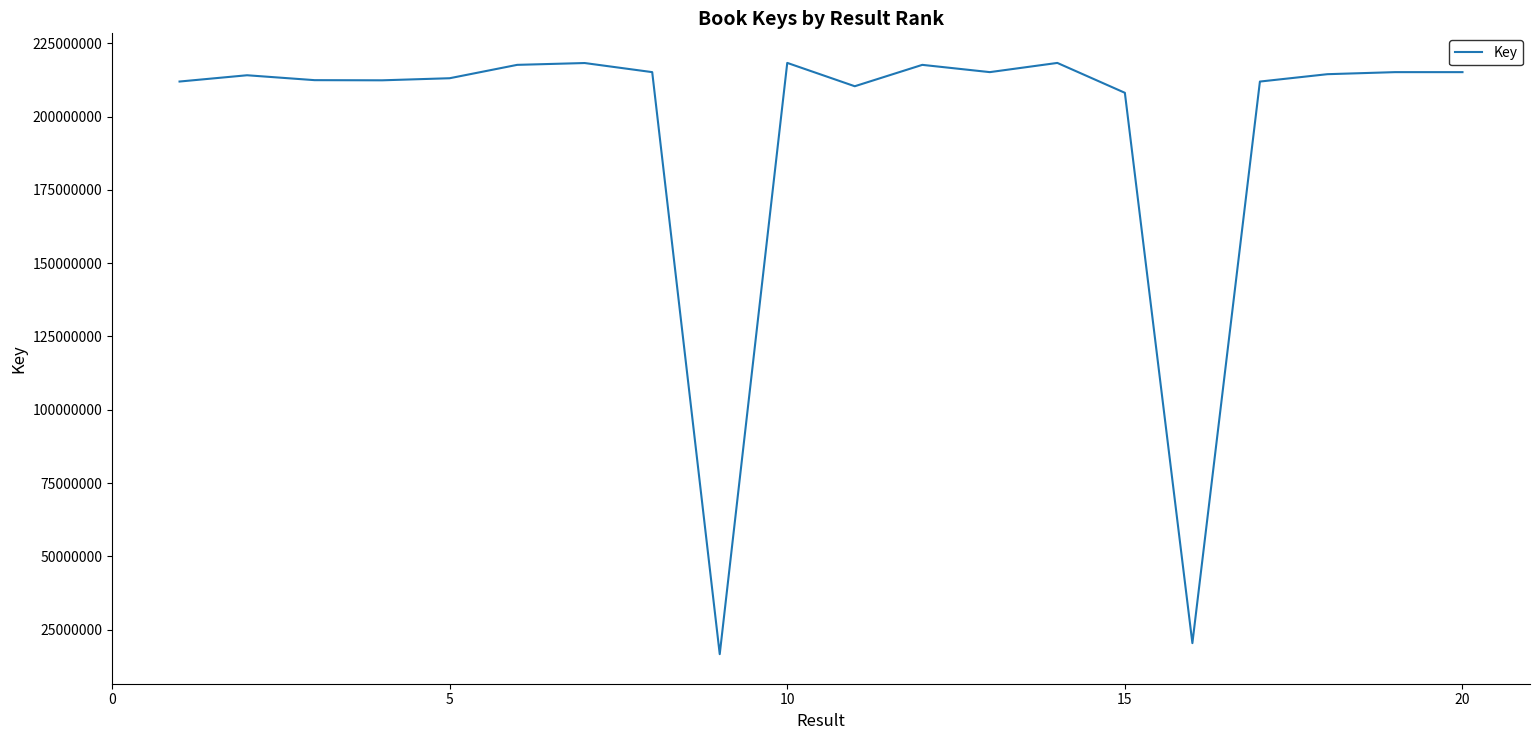

What is the difference between the maximum and minimum values?

201714389